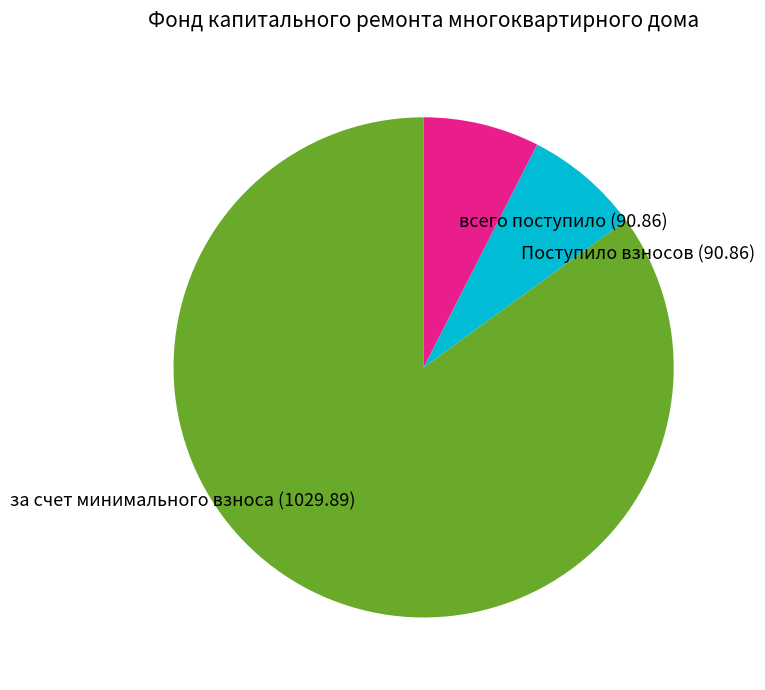

Combined, do Поступило взносов (90.86) and всего поступило (90.86) account for over 50%?

No